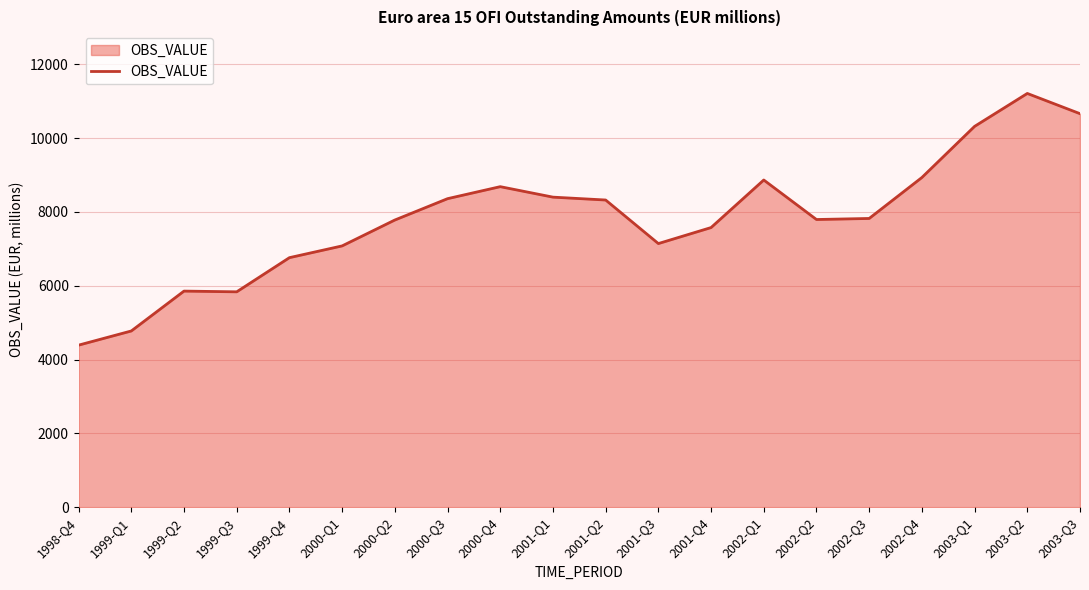

Where does the data first go above 7821?

2000-Q3